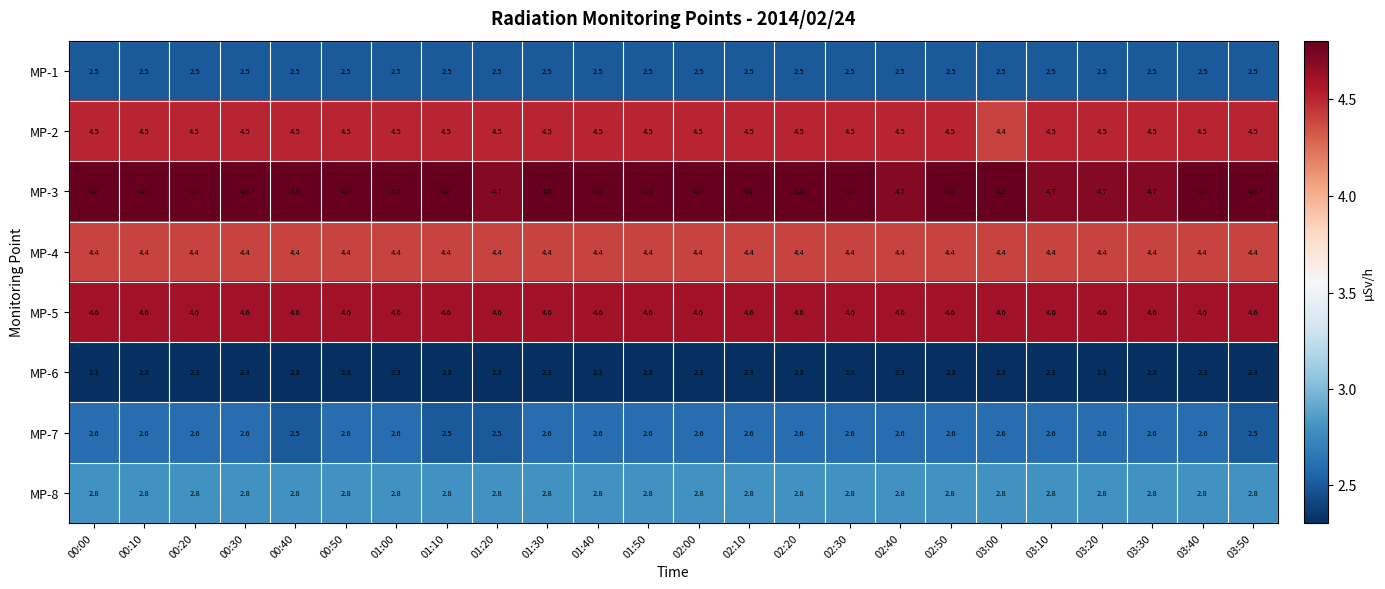

What is the lowest value of the MP-1 series?

2.5